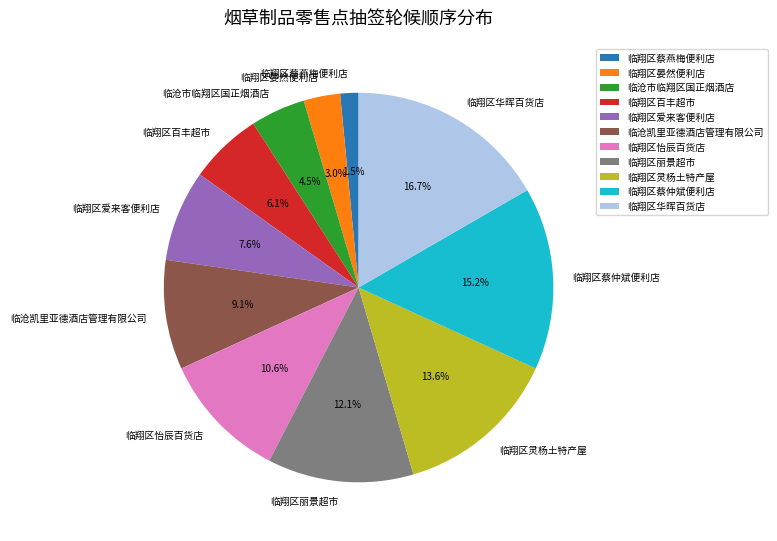

To the nearest percent, what is the average slice percentage?

9%